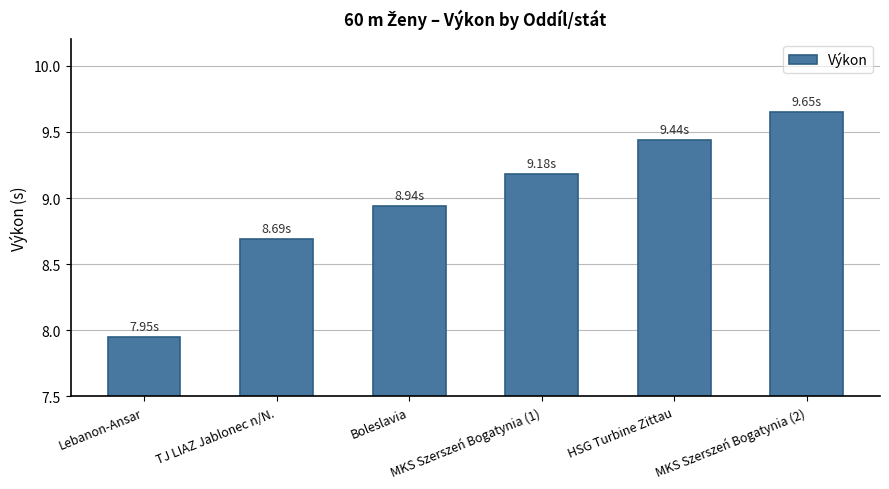

What is the difference between the second highest and minimum values?

1.5